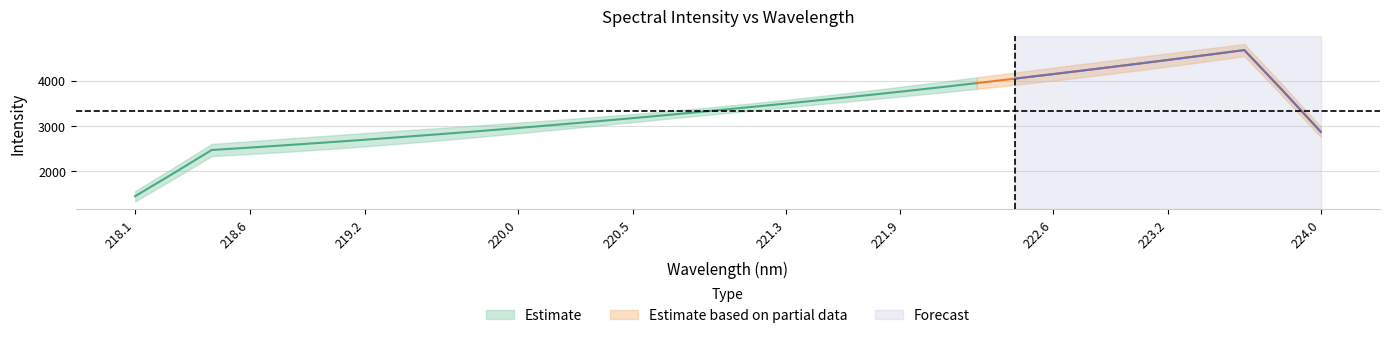

How many lines are shown in the chart?

1